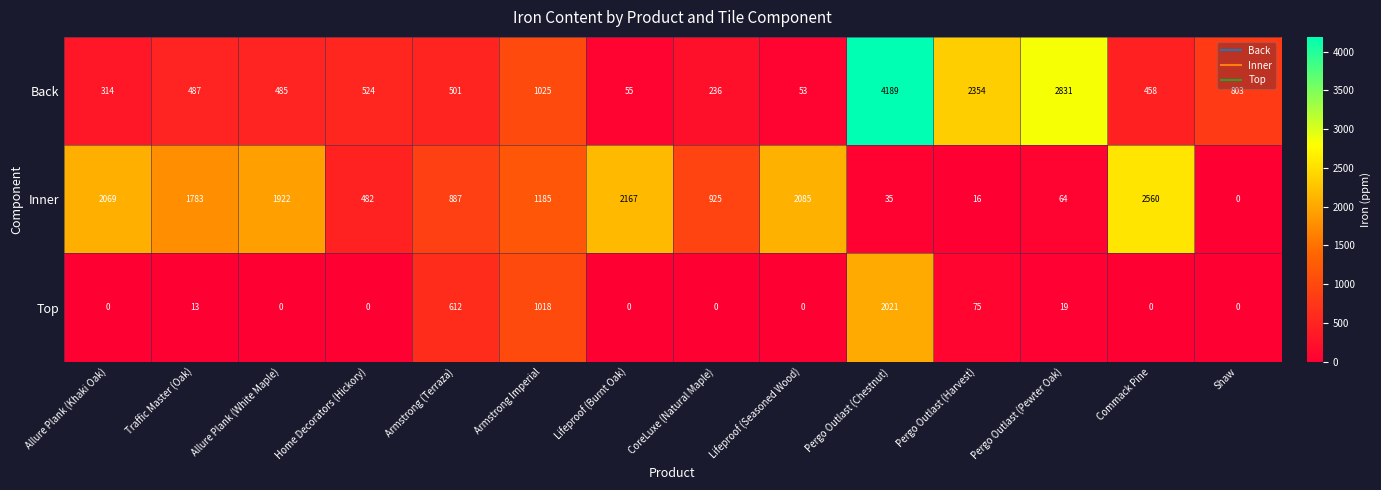

Which series has the largest total across all categories?

Inner